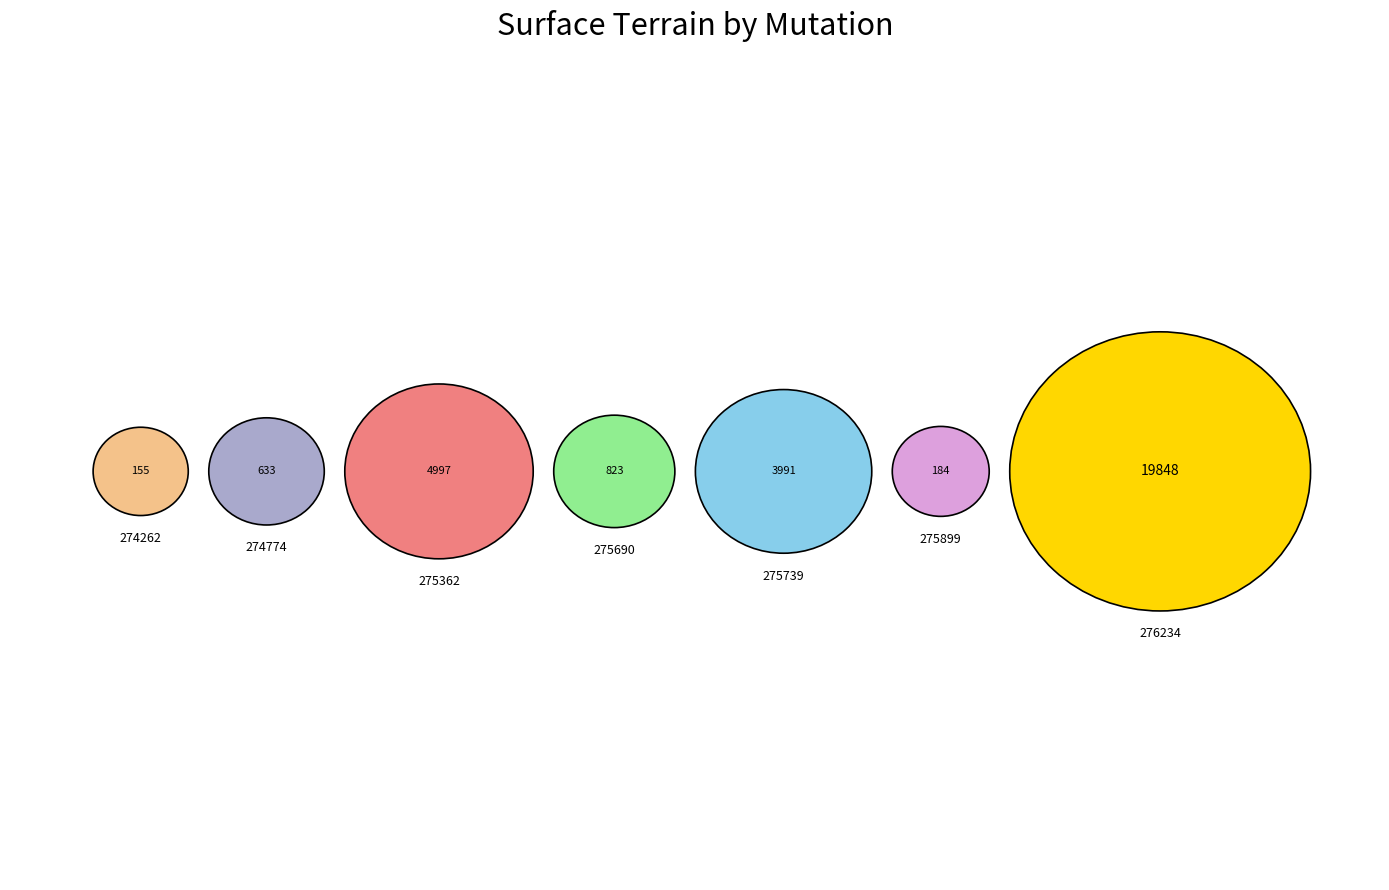

Is it true that 2019-275362 is 16% of the pie?

True